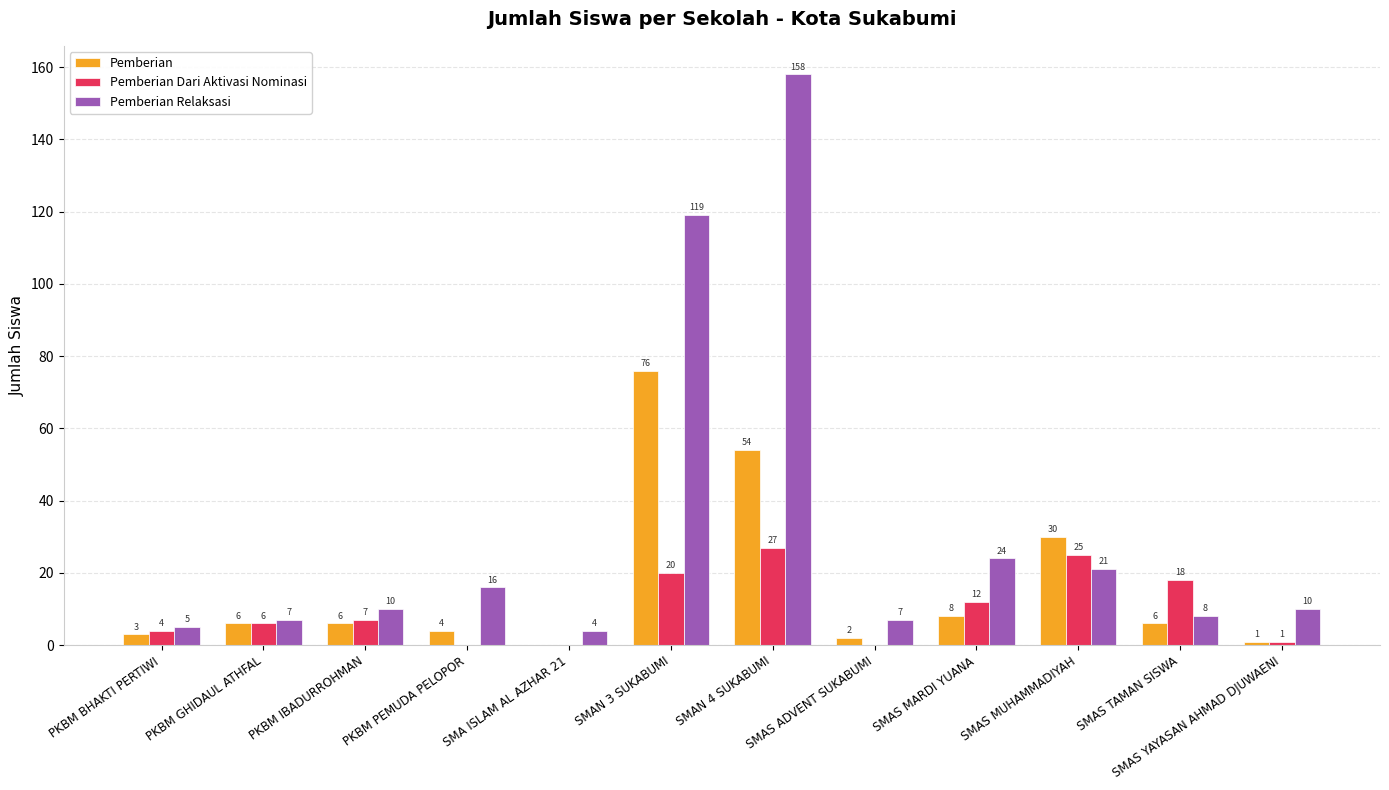

Which series has the largest total across all categories?

Pemberian Relaksasi